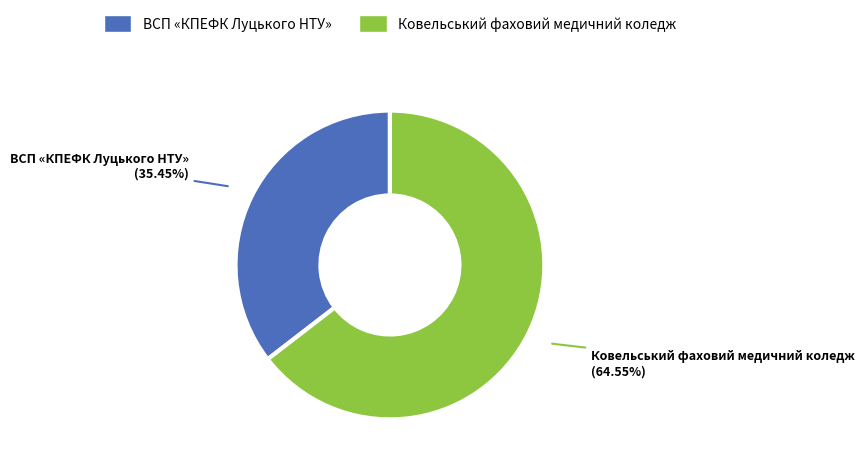

Does ВСП «КПЕФК Луцького НТУ» account for over 50% of the chart?

No